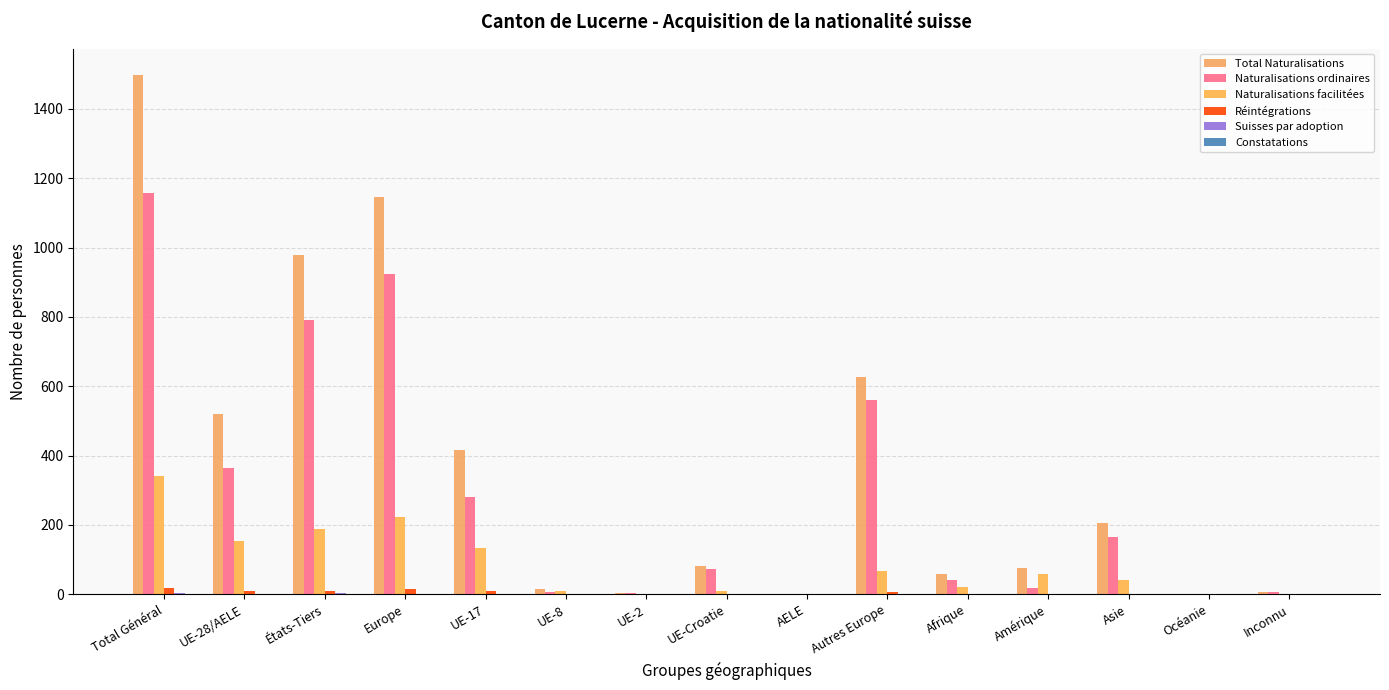

What is the total value across all series at Total Général?

3021